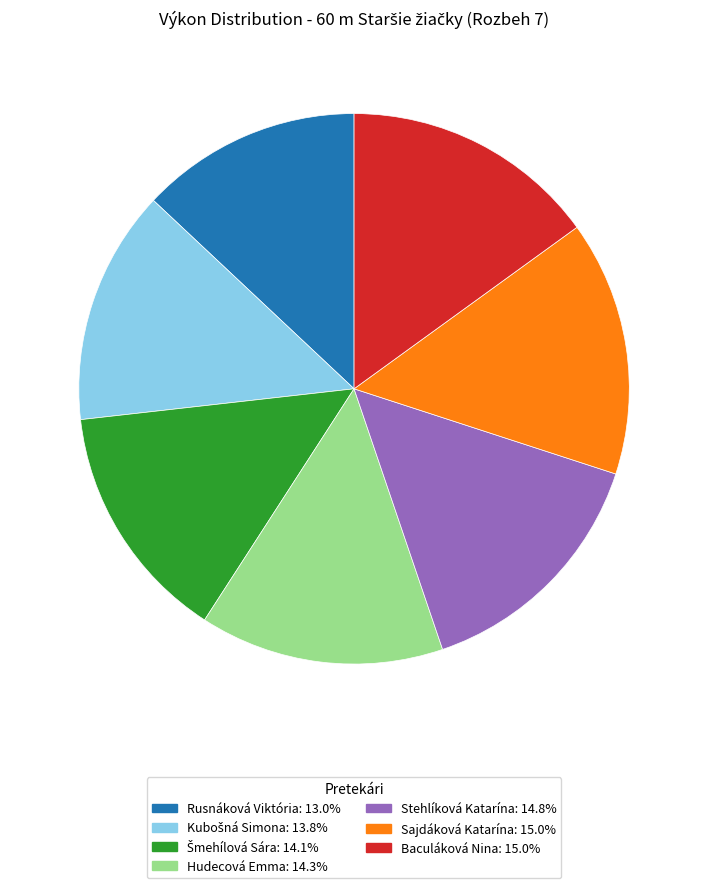

What is the ratio of the value at Rusnáková Viktória: 13.0% to the value at Hudecová Emma: 14.3%?

0.9